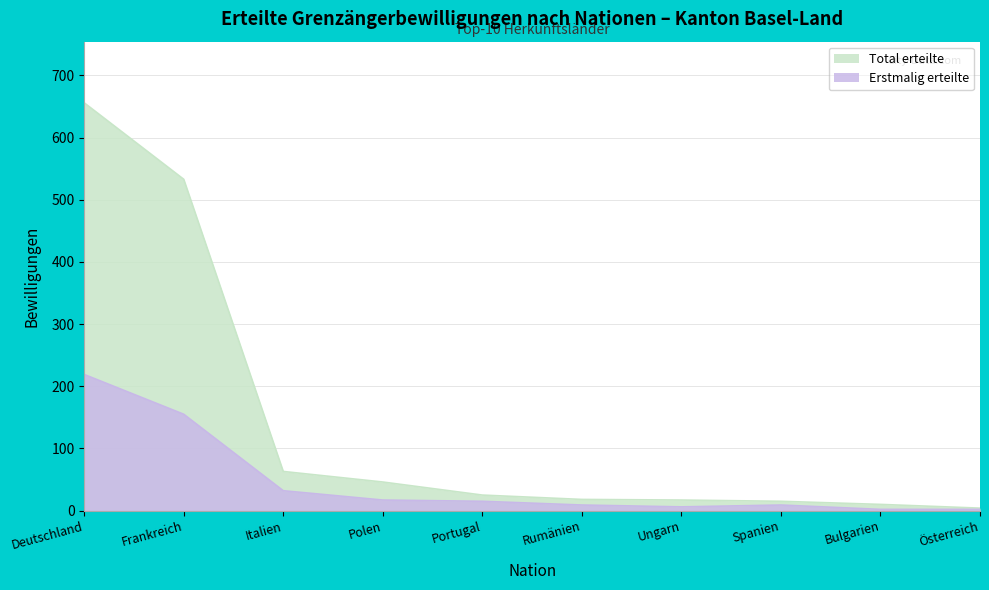

At which category does Erstmalig erteilte reach its first local peak?

Spanien